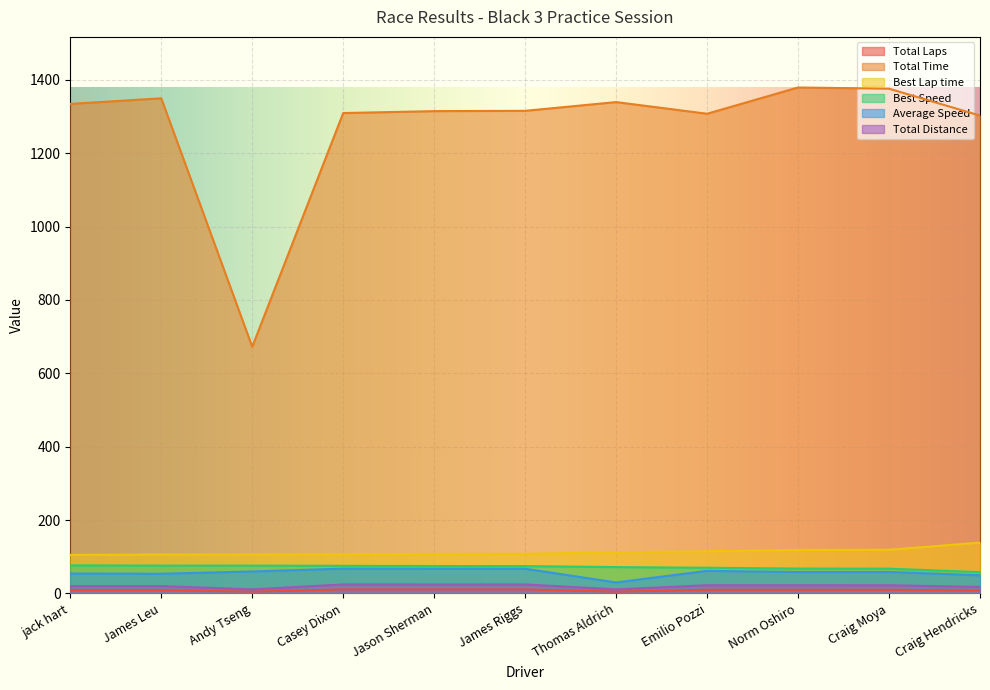

What is the lowest value of the Average Speed series?

30.1